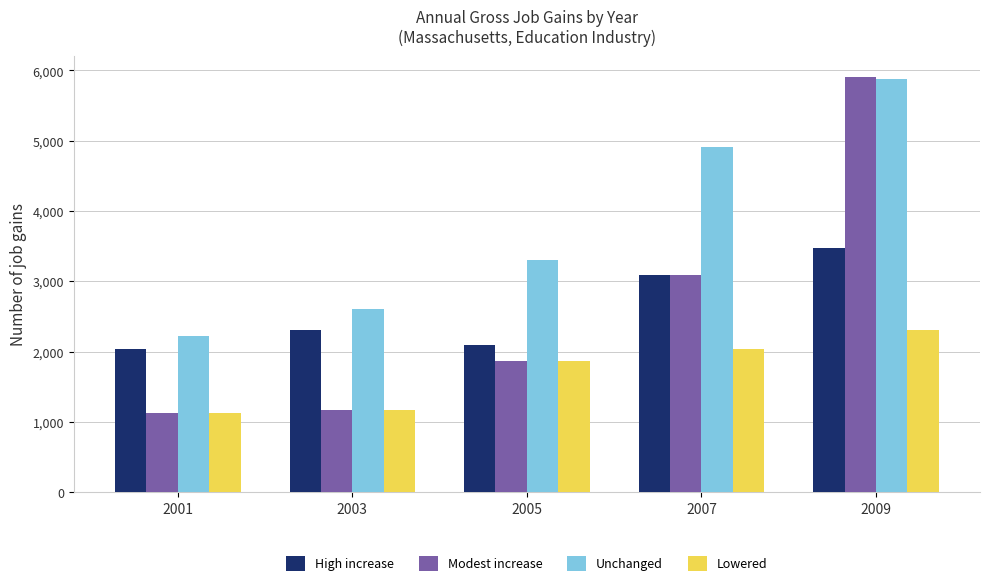

What is the smallest value displayed?

1127